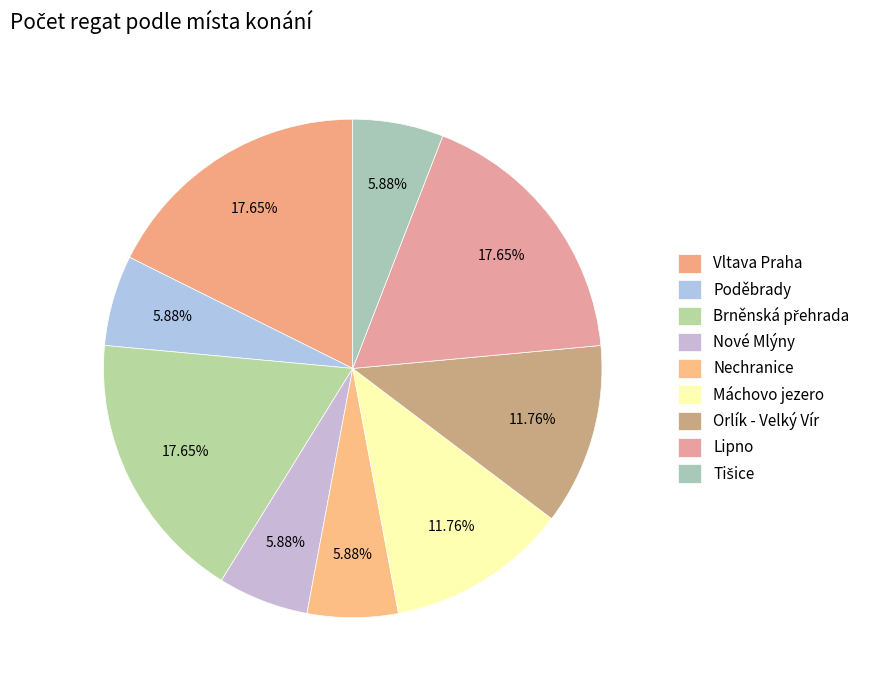

Is it true that Nechranice is 11% of the pie?

False